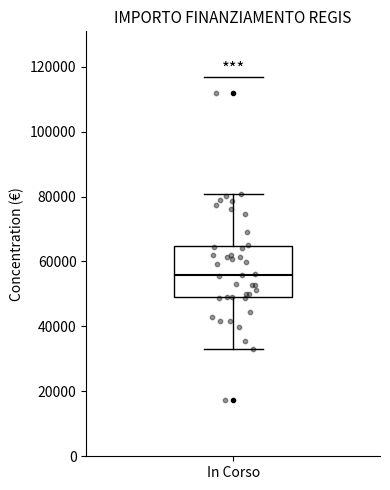

Read this box plot against the y-axis: the position of the median line, the range covered by the box, and the ends of both whiskers. The values are not printed on the chart, so give them approximately, as read against the axis.

median 56000, box 50000 to 64000, whiskers 32000 to 80000